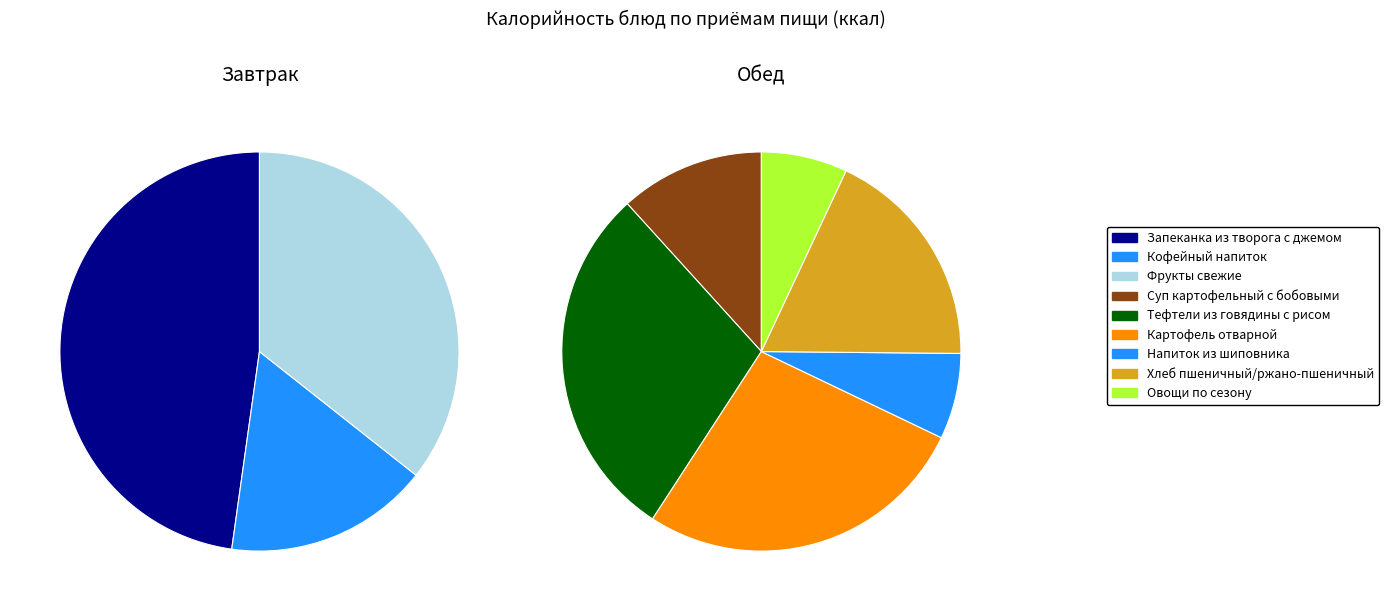

Which slice is the largest?

Завтрак: Запеканка из творога с джемом